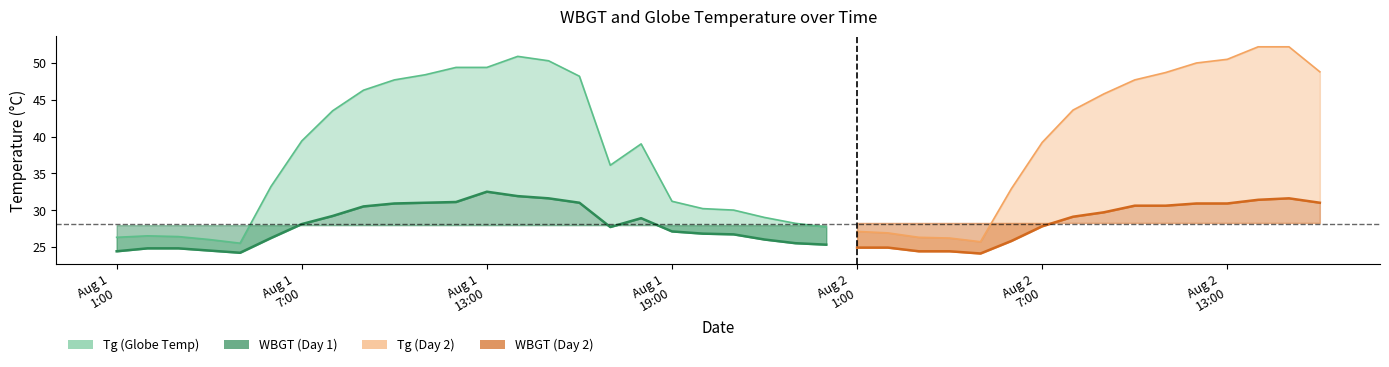

What is the value of the Tg point at the 26th from the left?

26.9